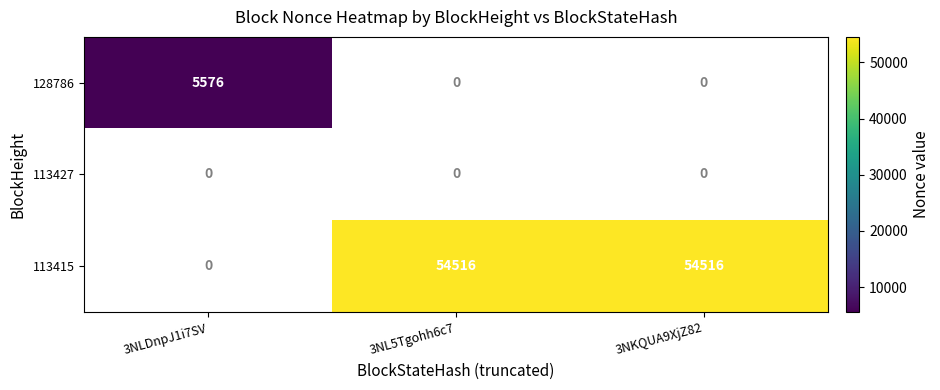

The 113415 series shows 54516 at 3NL5Tgohh6c7. True or false?

True